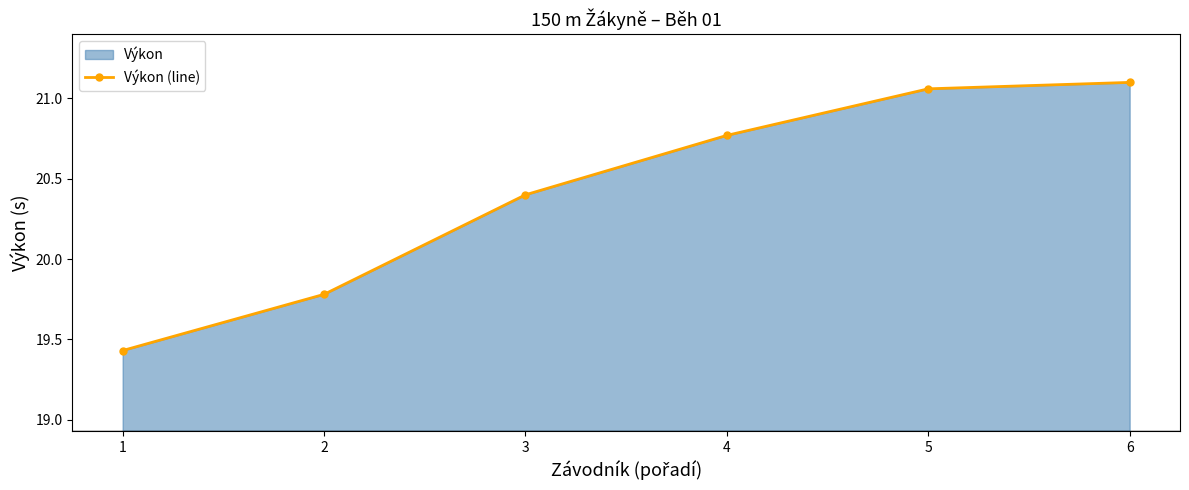

The value at 5 is 36.5. True or false?

False